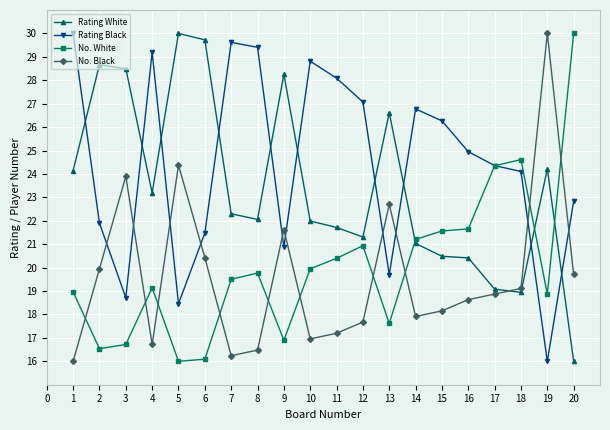

Rank the series at 5 from lowest to highest value.

No. White, Rating Black, No. Black, Rating White